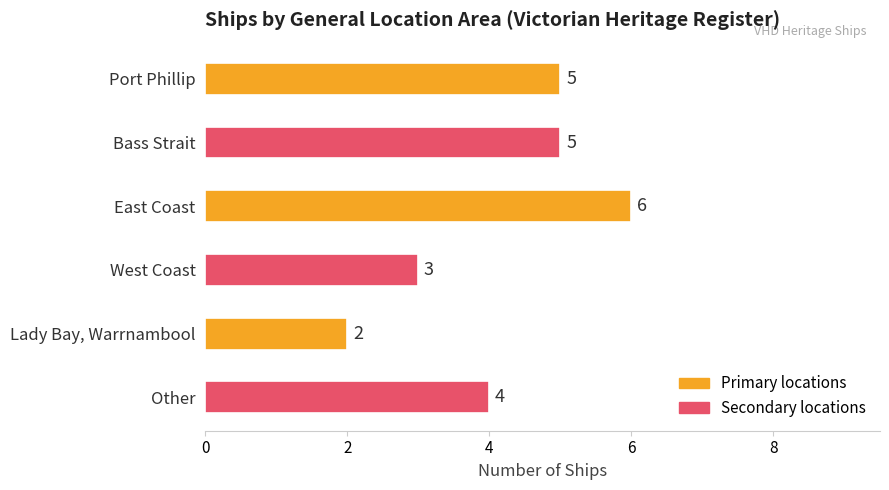

How many values are between 3 and 5?

4